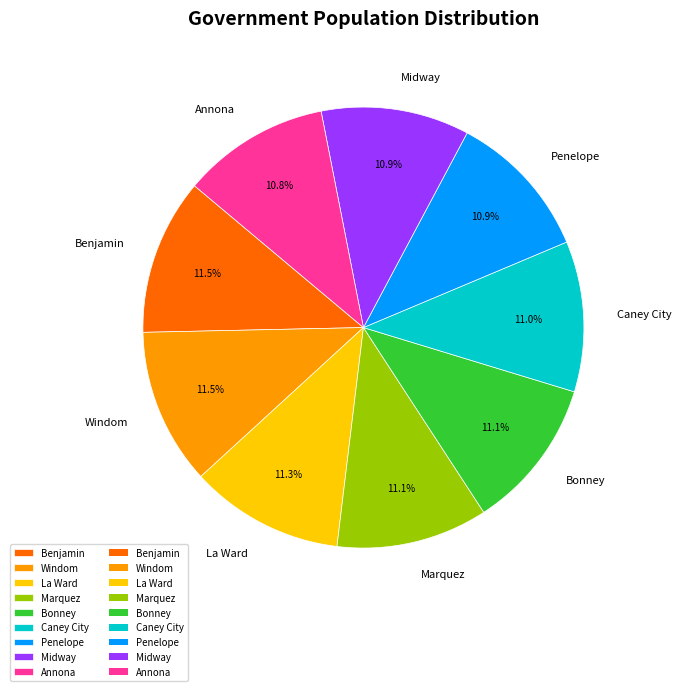

Count the number of slices in the pie.

9